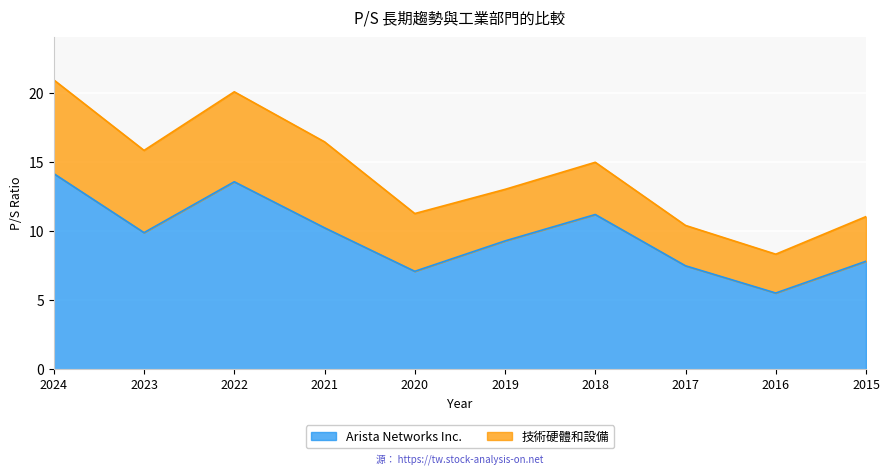

What is the smallest value displayed?

5.5